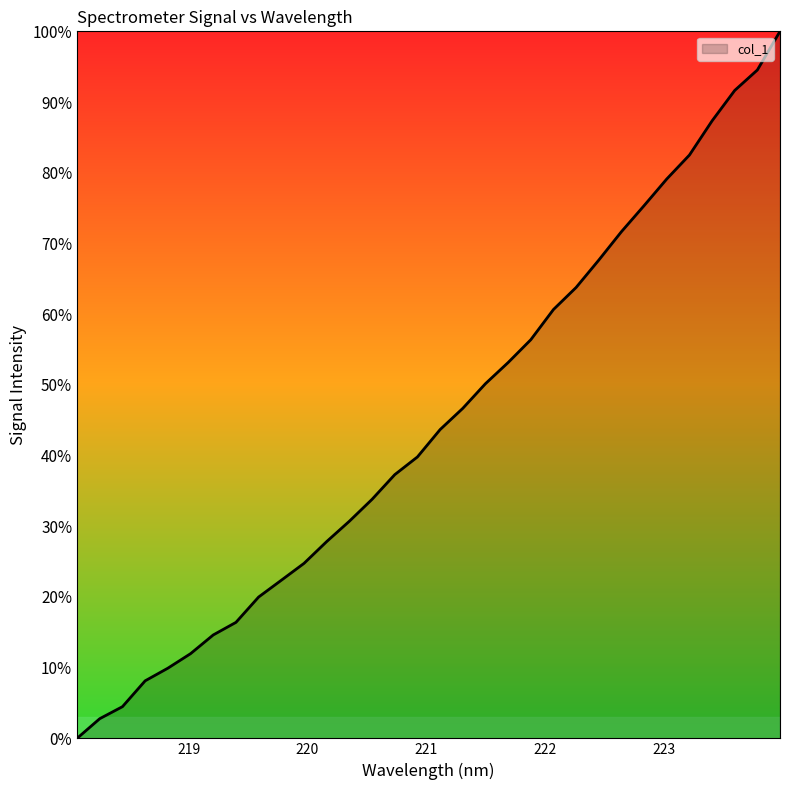

What is the difference between the maximum and minimum values?

100.0